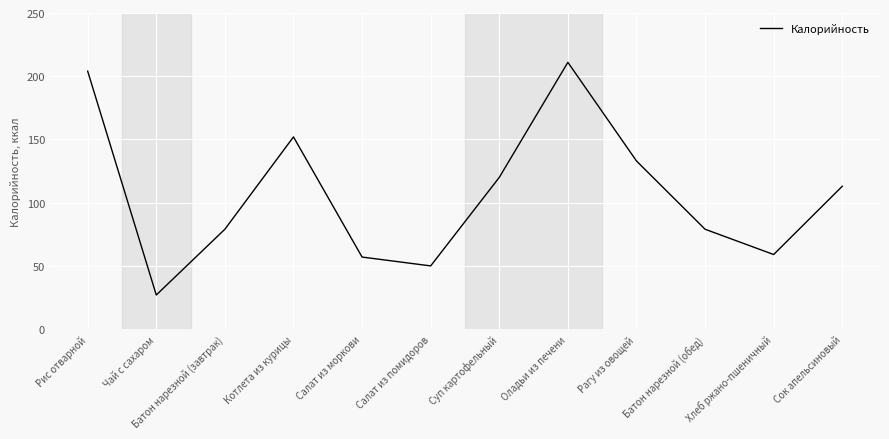

Between Чай с сахаром and Хлеб ржано-пшеничный, which is larger?

Хлеб ржано-пшеничный